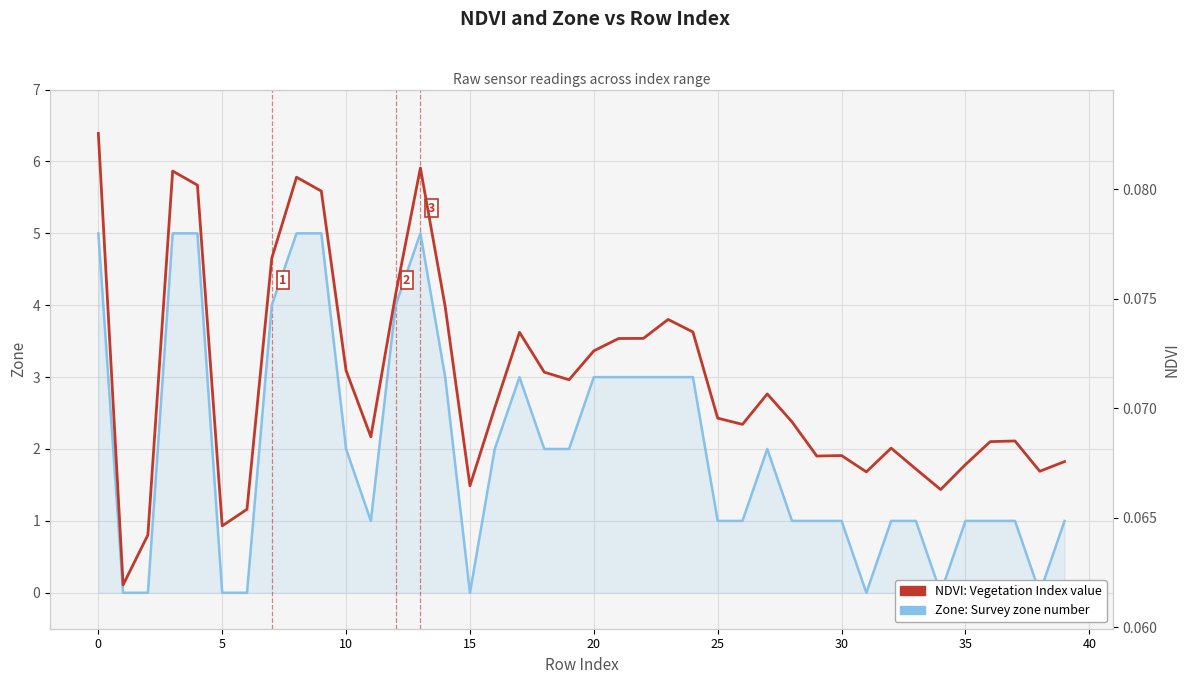

At which category does Zone: Survey zone number reach its first local valley?

11